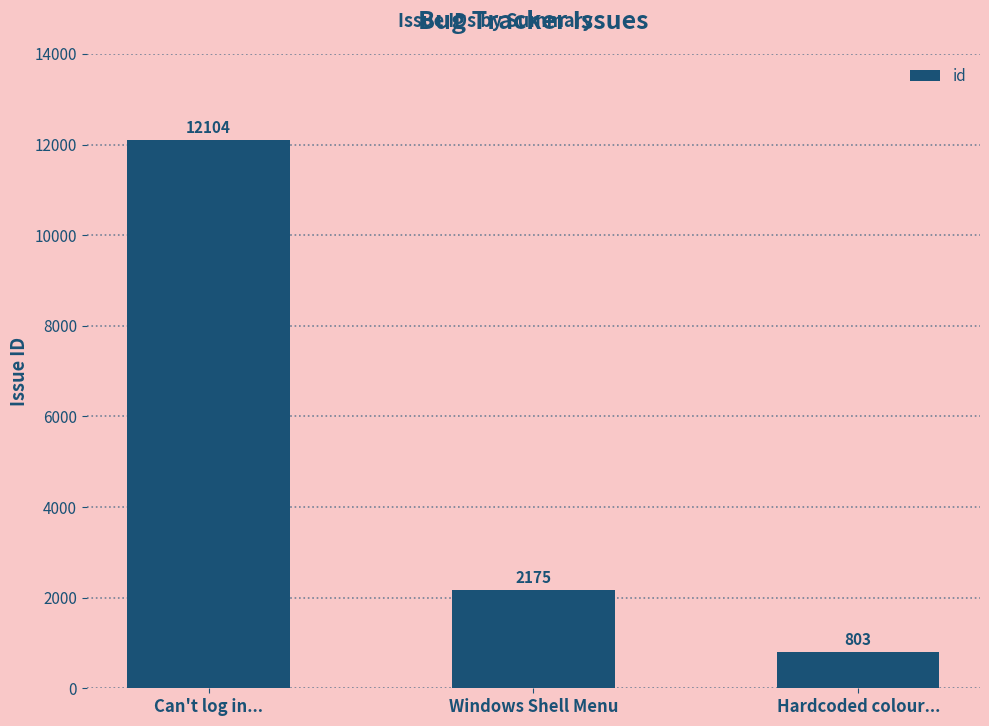

Is it true that the value at Can't log in... is 4050?

False